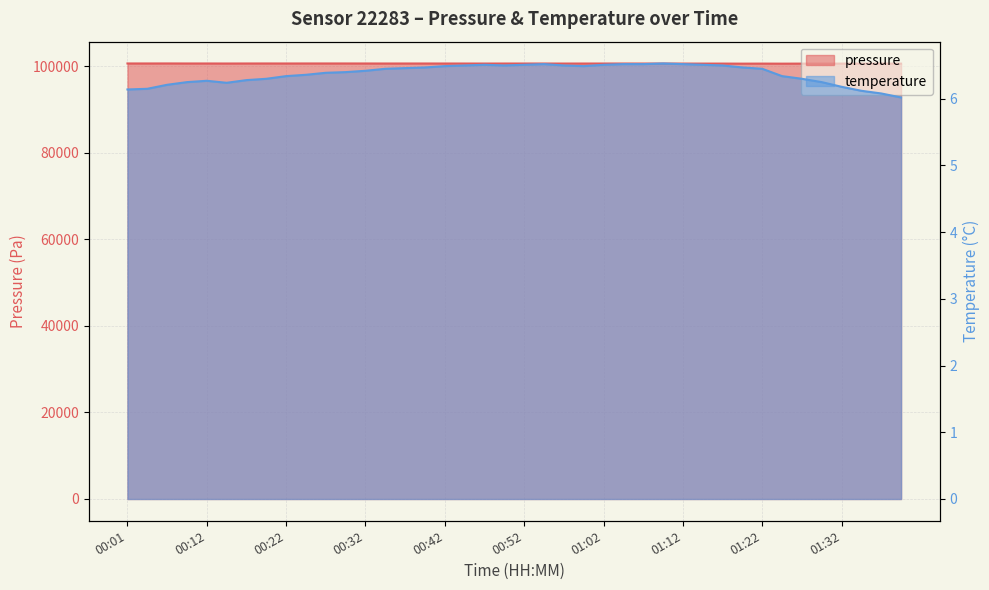

At which category does pressure reach its first local valley?

00:04